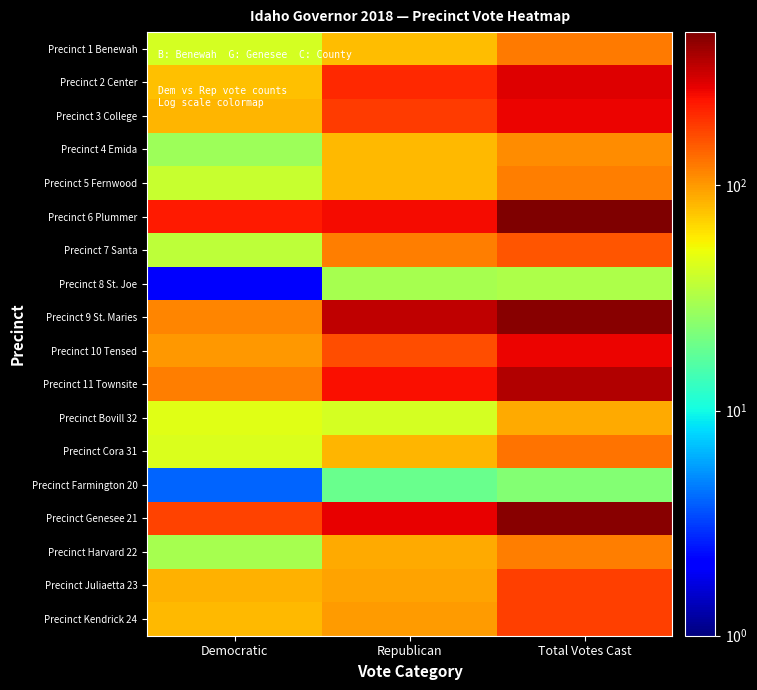

At which category is the sum across all series the highest?

Total Votes Cast